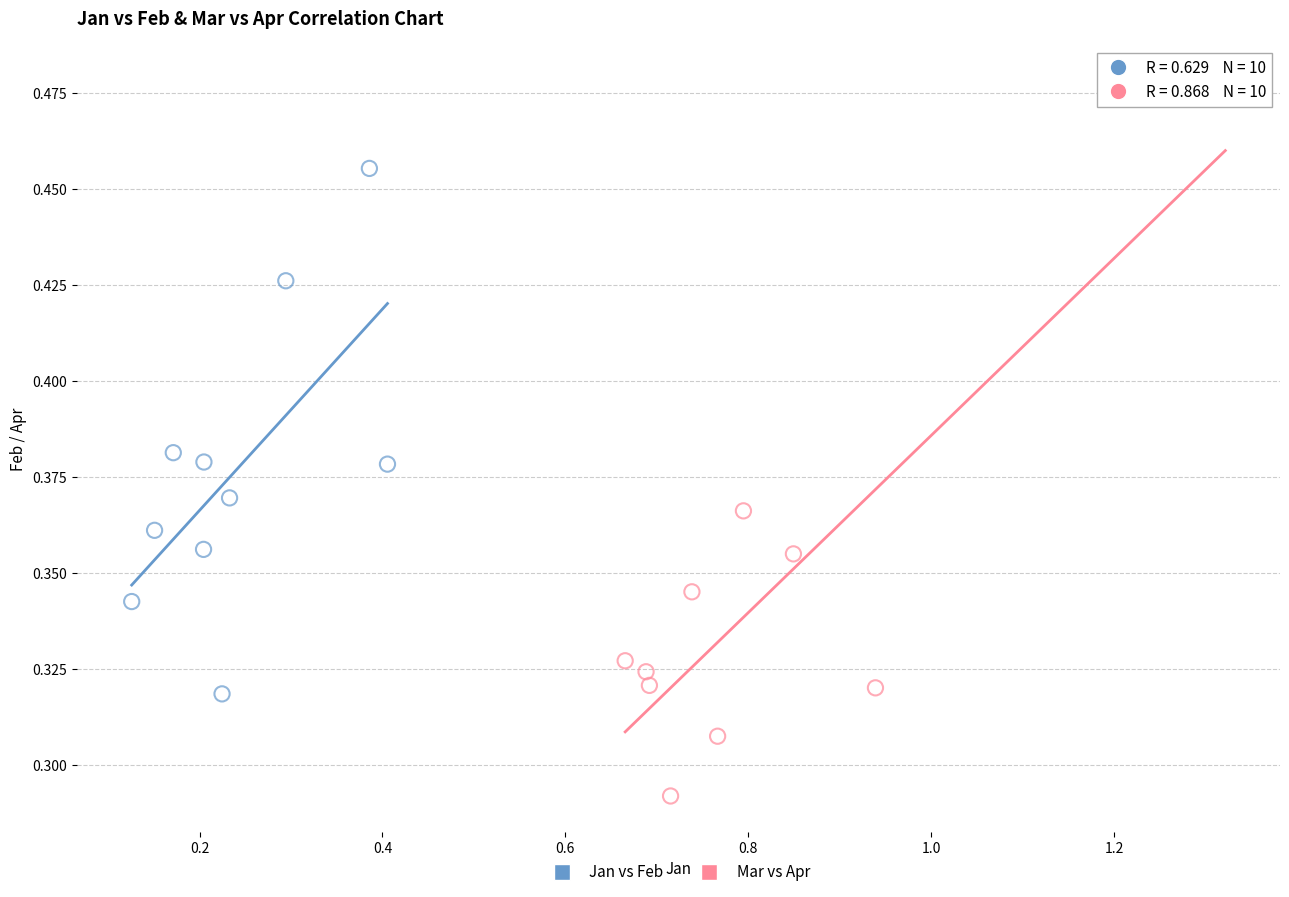

Which series contains the highest Y value?

Mar vs Apr